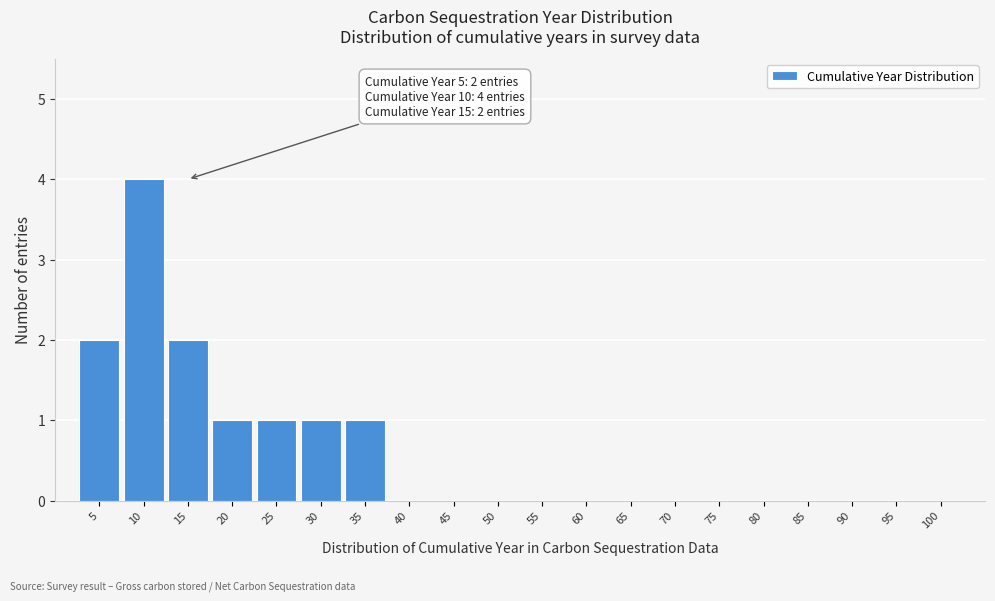

Reading left to right, what are all the values shown in this chart?

5=2	10=4	15=2	20=1	25=1	30=1	35=1	40=0	45=0	50=0	55=0	60=0	65=0	70=0	75=0	80=0	85=0	90=0	95=0	100=0